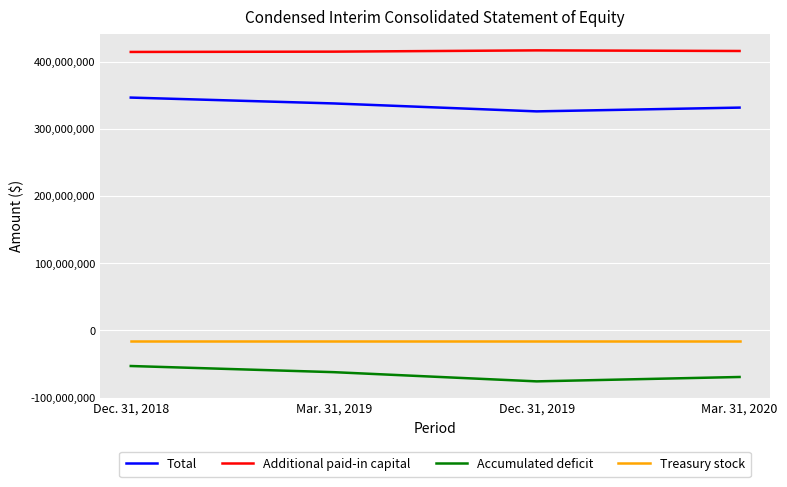

True or false: Additional paid-in capital and Total intersect in this chart.

False